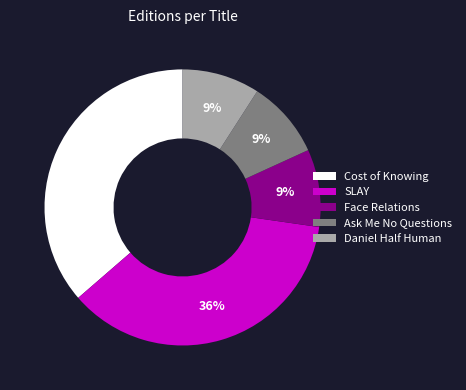

Count the number of slices in the pie.

5